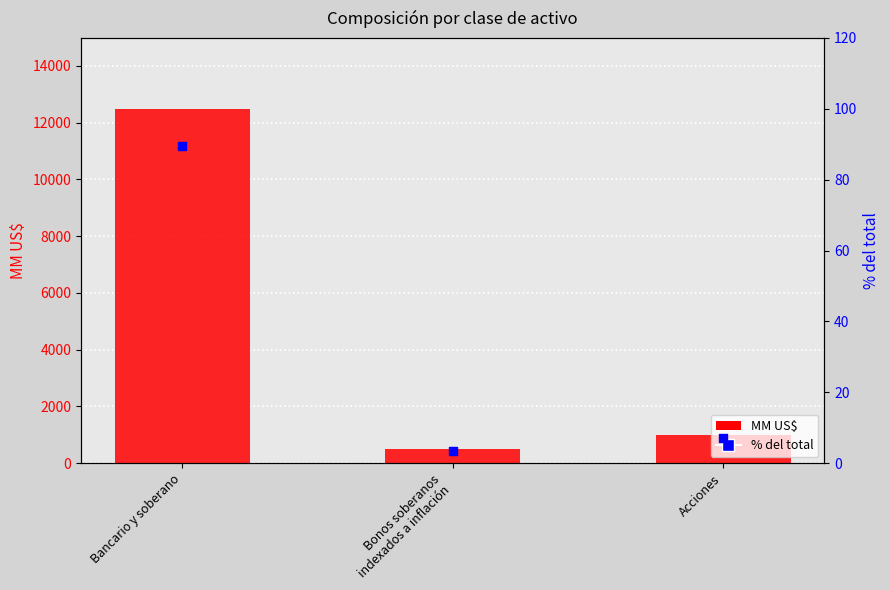

At which category is the sum across all series the highest?

Bancario y soberano